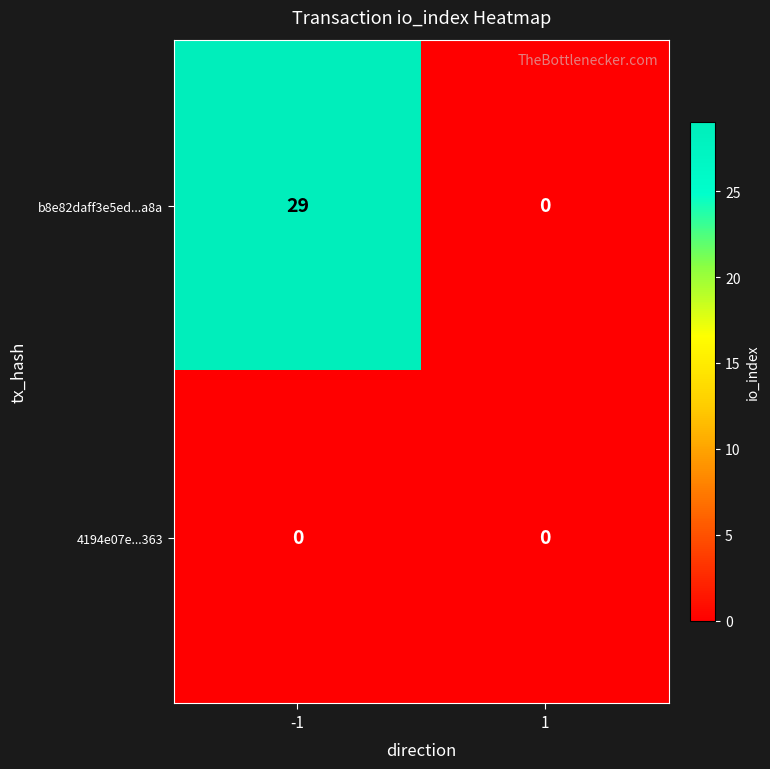

List the labels in order of b8e82daff3e5ed...a8a value, largest first.

-1, 1